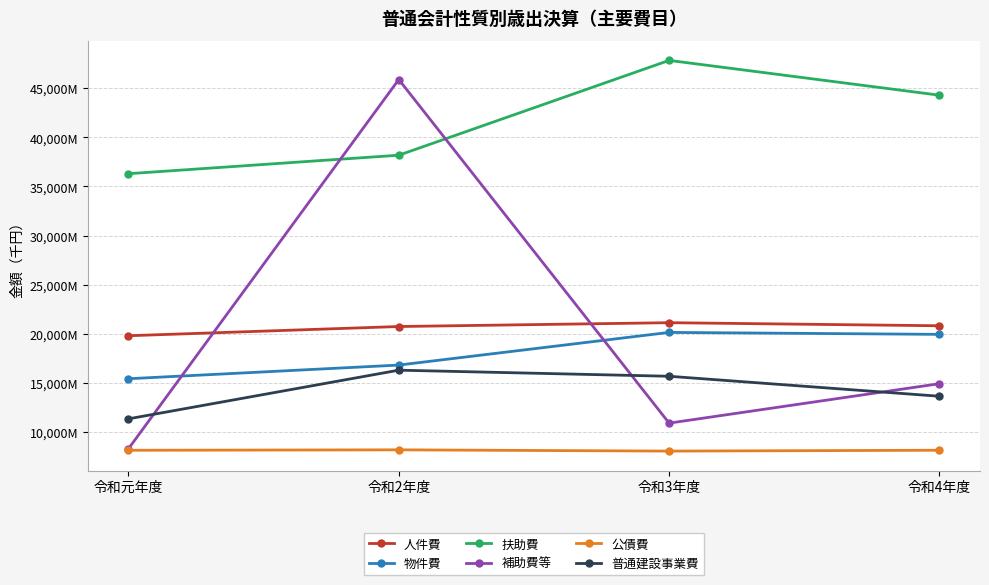

Reading right to left, extract all data points from this chart.

人件費: 令和4年度=20825574	令和3年度=21138373	令和2年度=20749388	令和元年度=19811873
物件費: 令和4年度=19950757	令和3年度=20149816	令和2年度=16826362	令和元年度=15435025
扶助費: 令和4年度=44290999	令和3年度=47832663	令和2年度=38183031	令和元年度=36301758
補助費等: 令和4年度=14931196	令和3年度=10917944	令和2年度=45885817	令和元年度=8311103
公債費: 令和4年度=8157957	令和3年度=8071156	令和2年度=8198556	令和元年度=8154739
普通建設事業費: 令和4年度=13652678	令和3年度=15686536	令和2年度=16306426	令和元年度=11355353